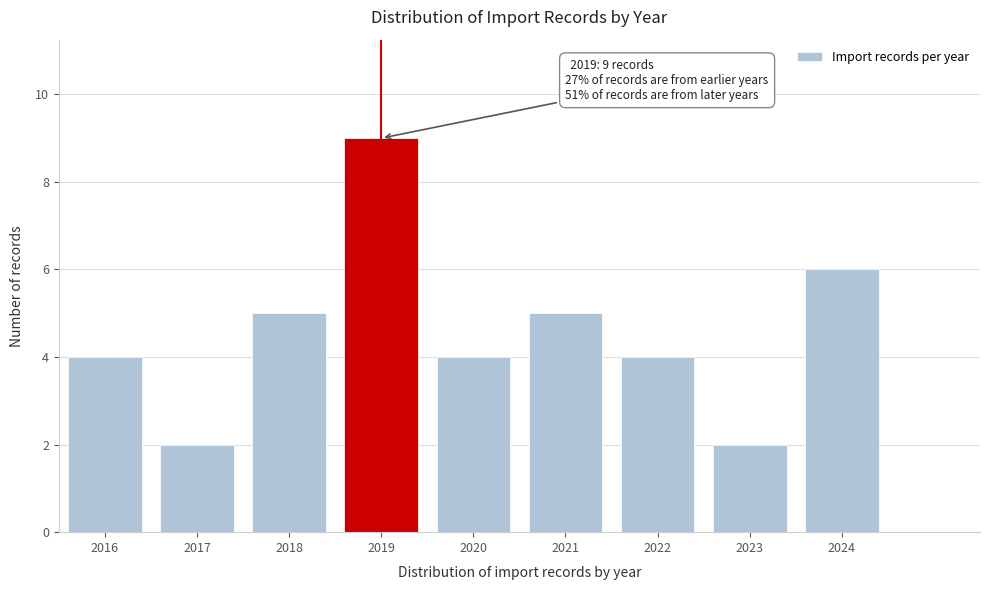

Reading right to left, what are all the values shown in this chart?

6	2	4	5	4	9	5	2	4